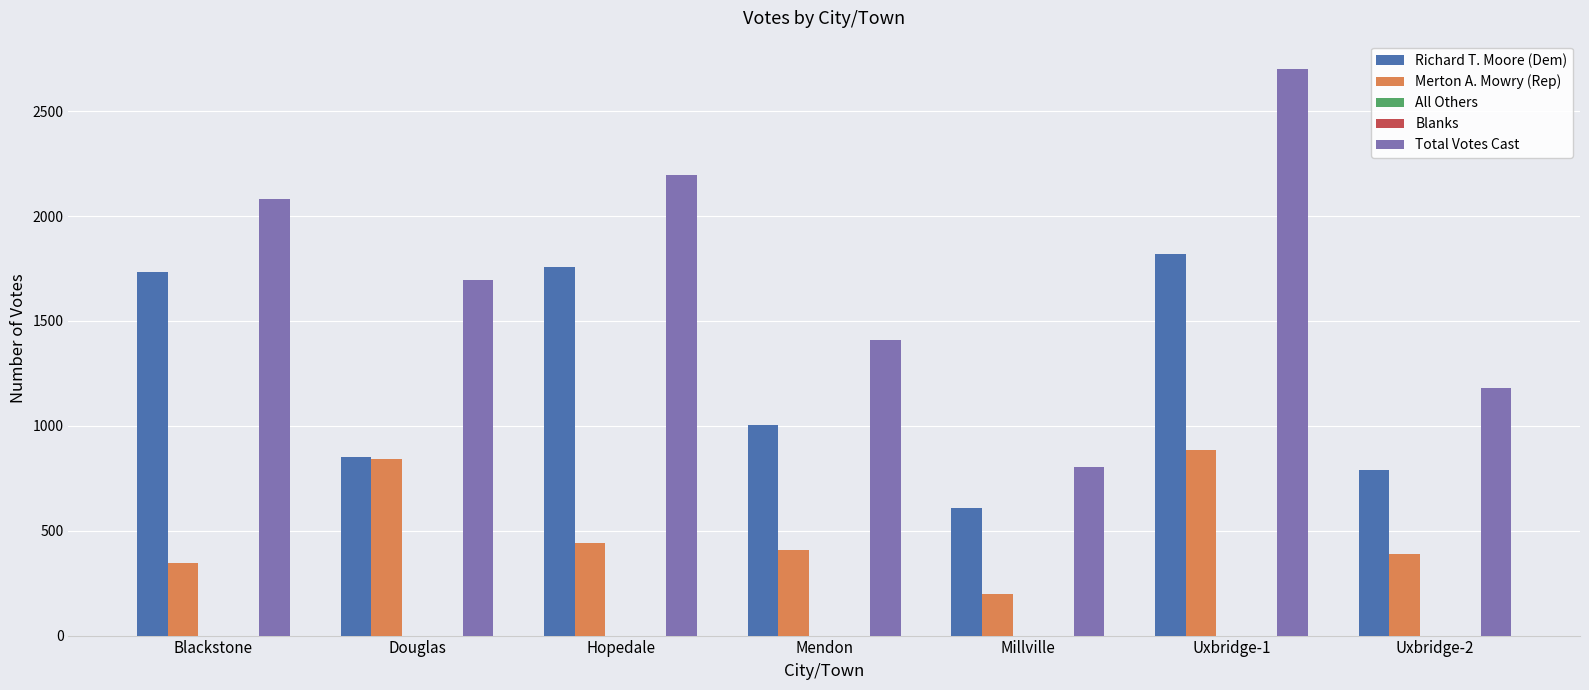

What is the greatest value displayed?

2701